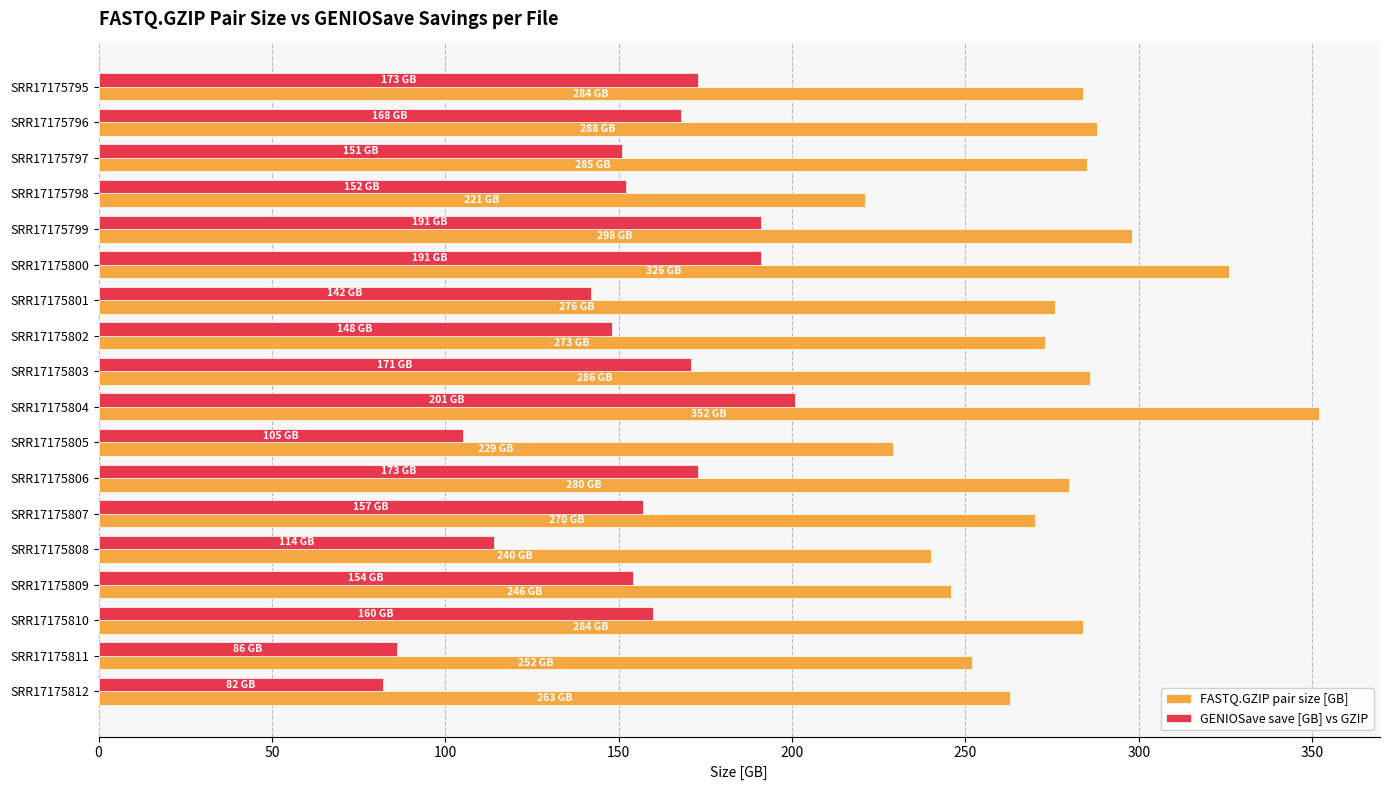

What is the average value of the GENIOSave save [GB] vs GZIP series?

151